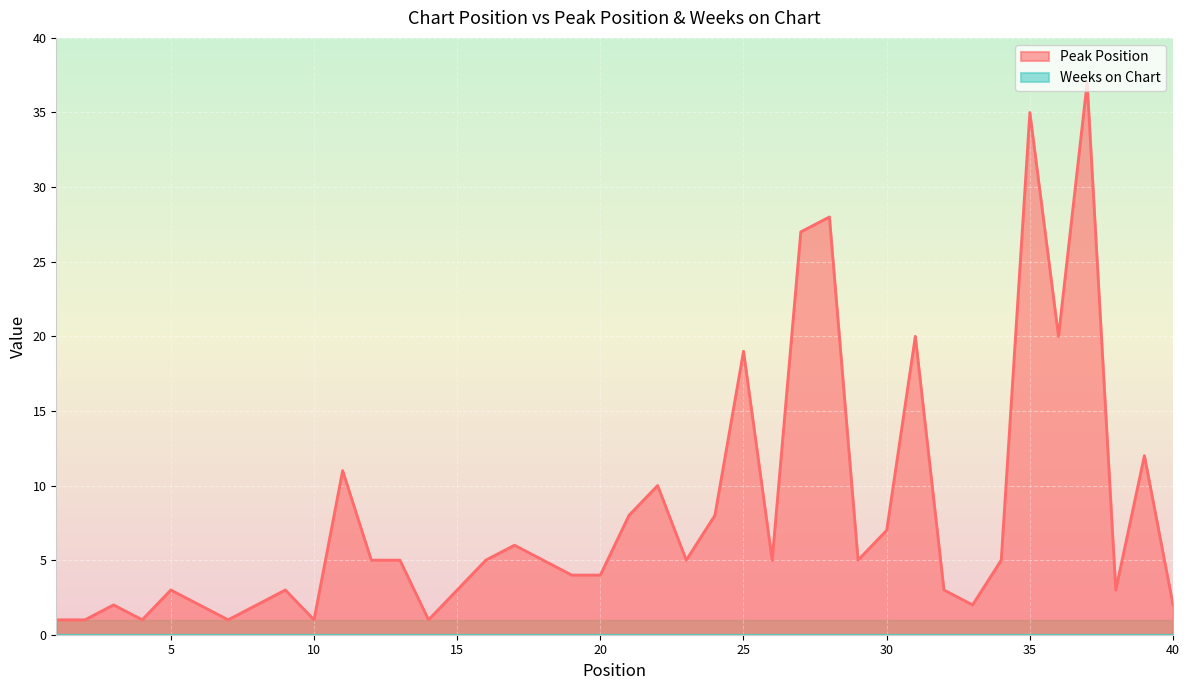

Which series has the largest total across all categories?

Peak Position